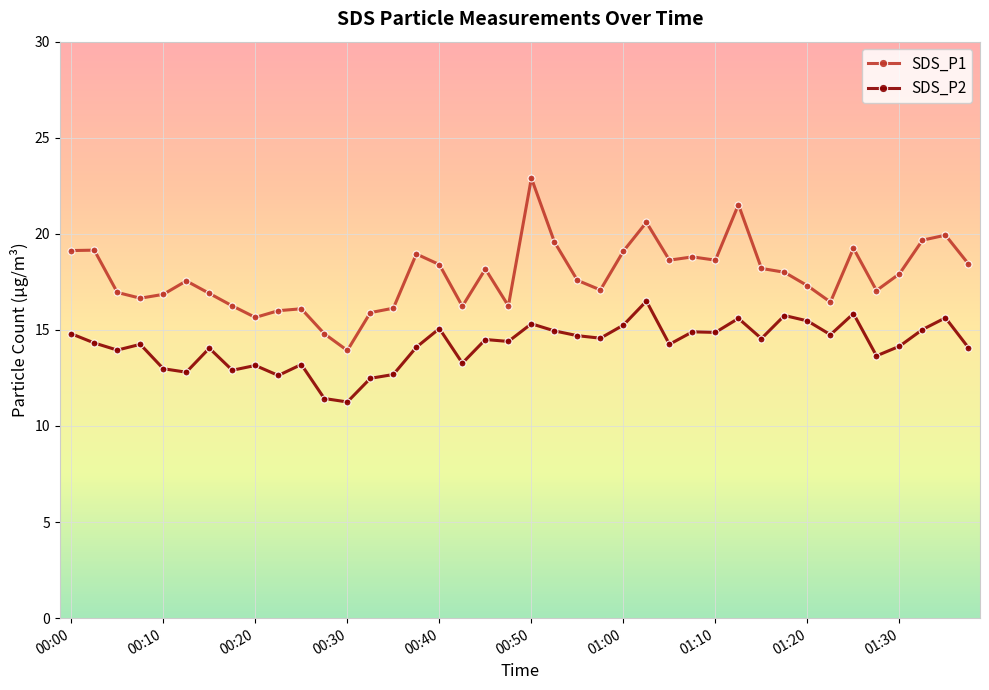

True or false: SDS_P2 has more than 2 interior local peaks.

True